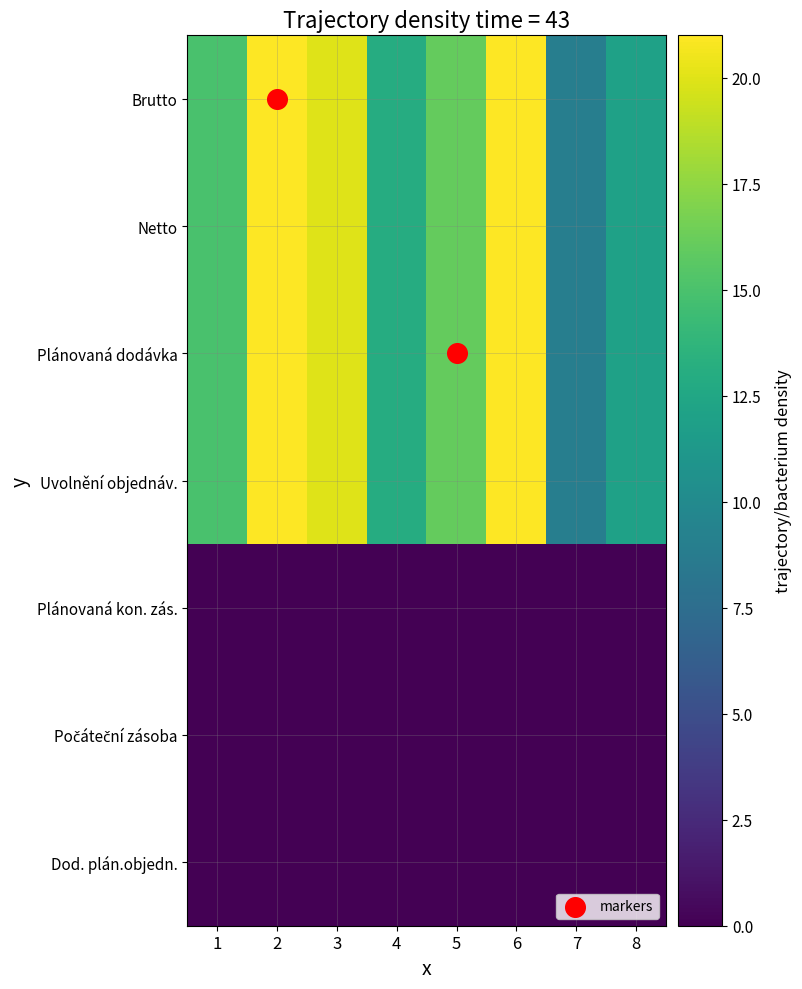

Which series has the largest total across all categories?

Brutto